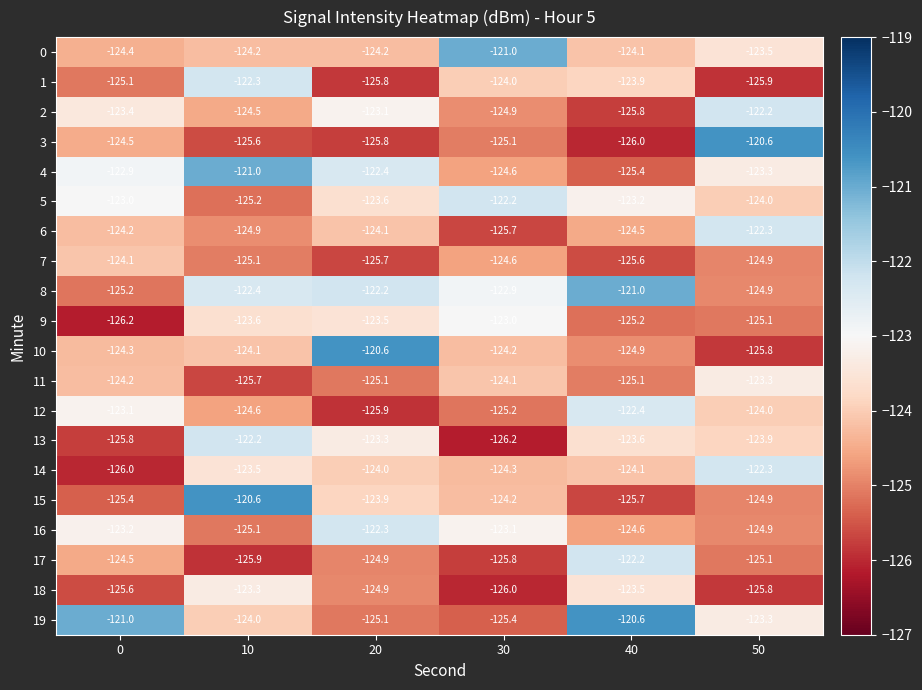

What is the sum of all 19 values?

-739.4